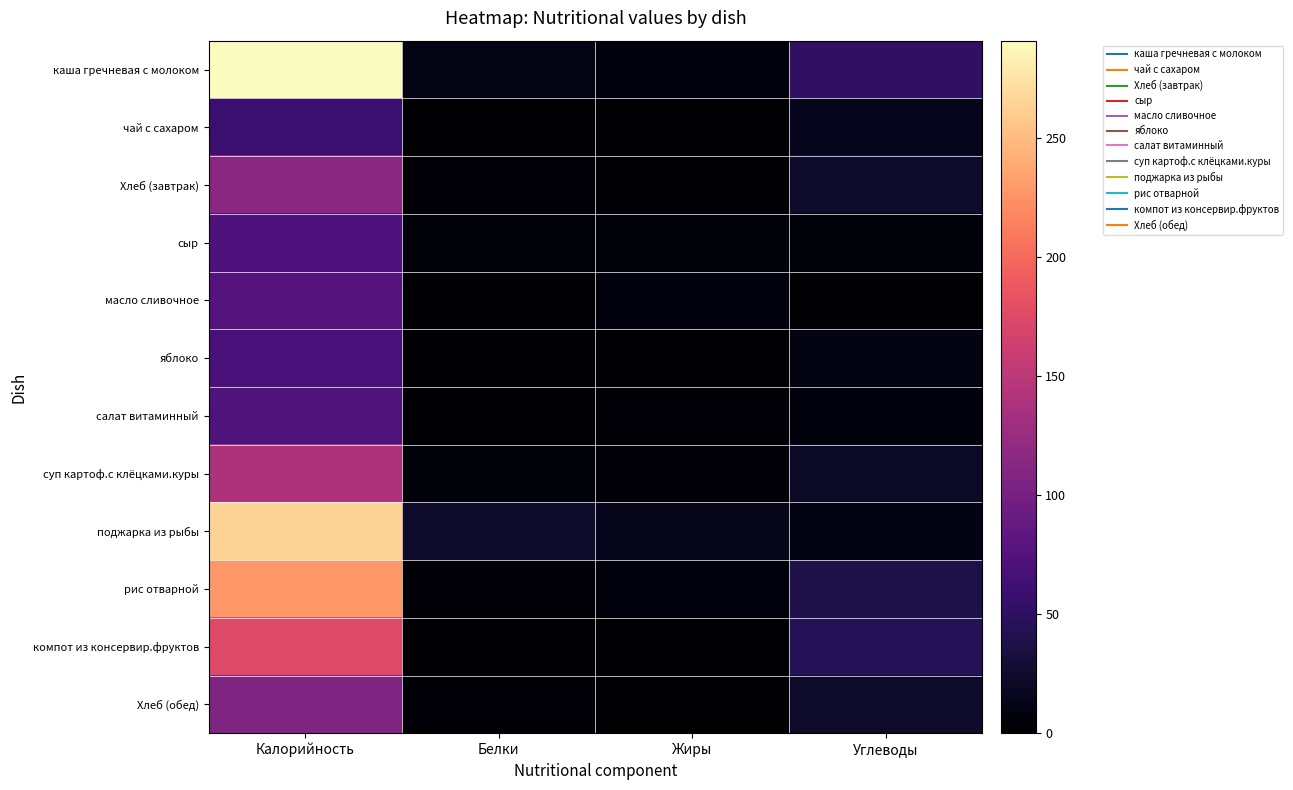

Reading right to left, transcribe all the data shown in this chart.

каша гречневая с молоком: Углеводы=50.2	Жиры=6.2	Белки=11.4	Калорийность=291.0
чай с сахаром: Углеводы=15.0	Жиры=0.0	Белки=0.2	Калорийность=58.0
Хлеб (завтрак): Углеводы=23.9	Жиры=1.3	Белки=3.2	Калорийность=115.8
сыр: Углеводы=5.5	Жиры=5.3	Белки=5.3	Калорийность=72.0
масло сливочное: Углеводы=0.1	Жиры=8.3	Белки=0.0	Калорийность=77.0
яблоко: Углеводы=9.8	Жиры=0.4	Белки=0.4	Калорийность=68.8
салат витаминный: Углеводы=7.1	Жиры=4.2	Белки=1.3	Калорийность=73.0
суп картоф.с клёцками.куры: Углеводы=21.1	Жиры=3.5	Белки=5.3	Калорийность=139.0
поджарка из рыбы: Углеводы=11.0	Жиры=13.8	Белки=23.2	Калорийность=264.0
рис отварной: Углеводы=38.5	Жиры=6.2	Белки=3.8	Калорийность=228.0
компот из консервир.фруктов: Углеводы=43.8	Жиры=0.0	Белки=0.6	Калорийность=176.0
Хлеб (обед): Углеводы=23.0	Жиры=0.5	Белки=3.7	Калорийность=106.0